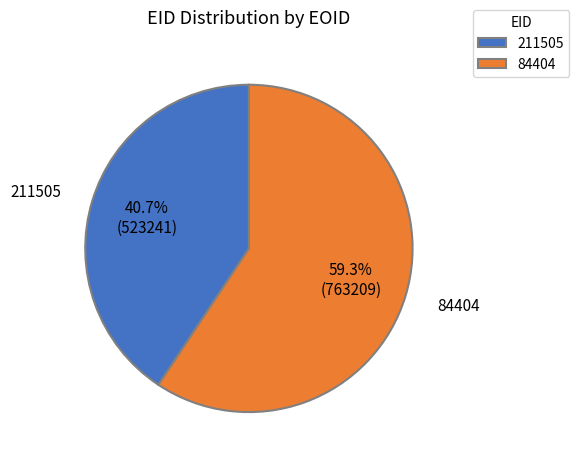

How much of the chart is everything except 84404?

40.7%